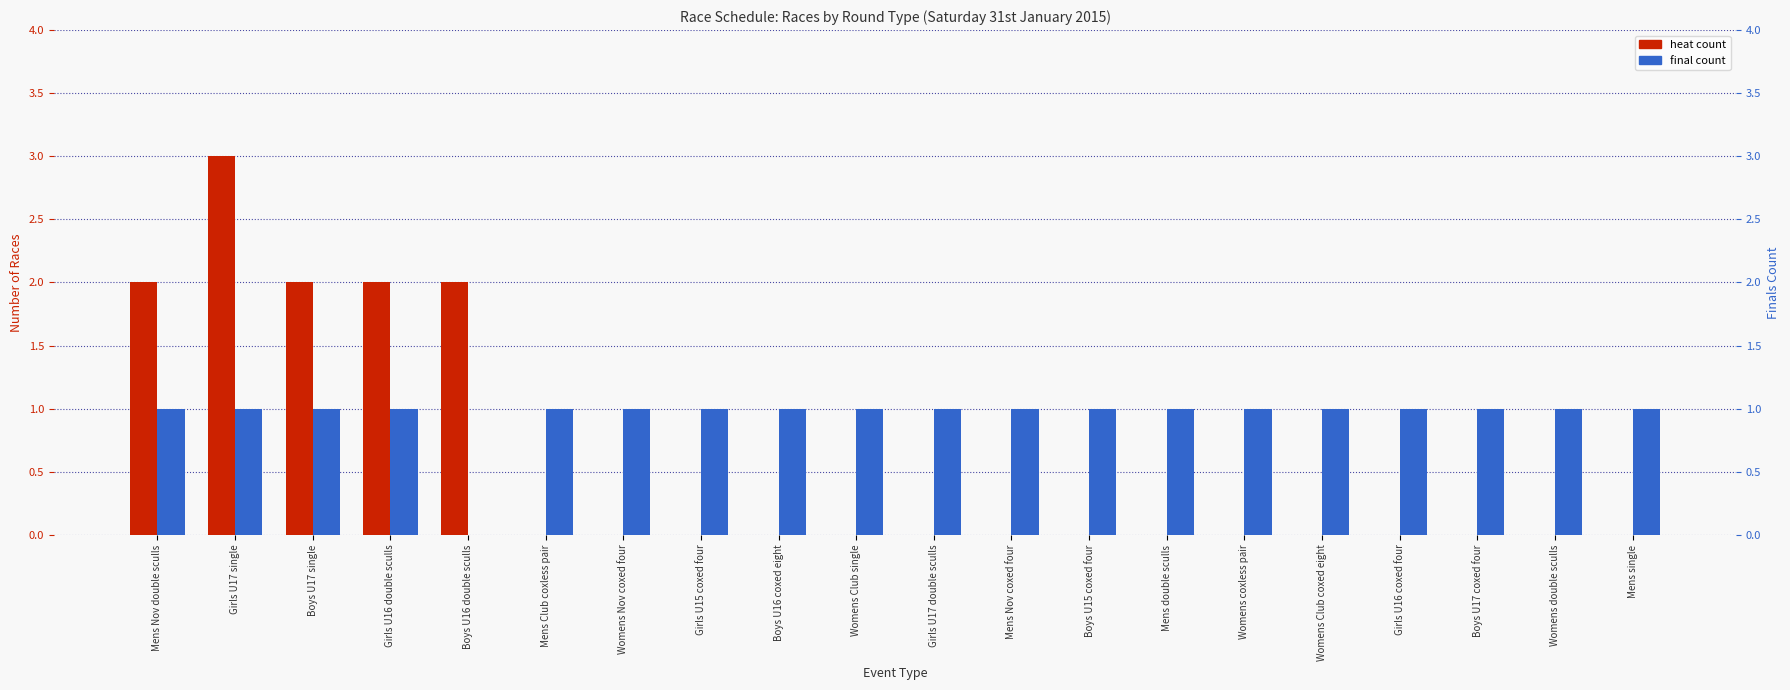

The heat series shows 0 at Mens Nov coxed four. True or false?

True